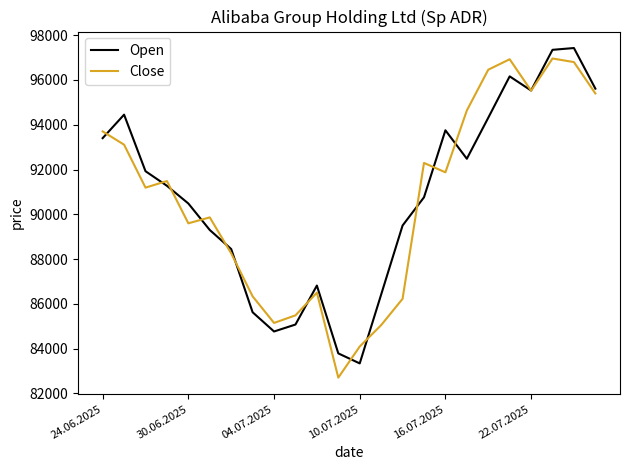

What is the smallest value displayed?

82708